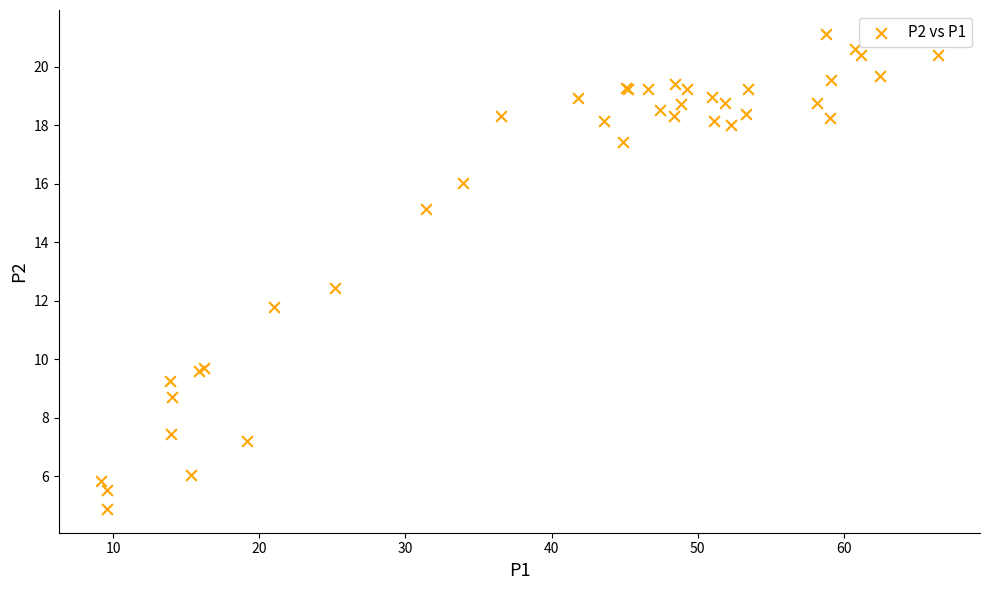

What Y value in the scatter plot is closest to 13?

12.4